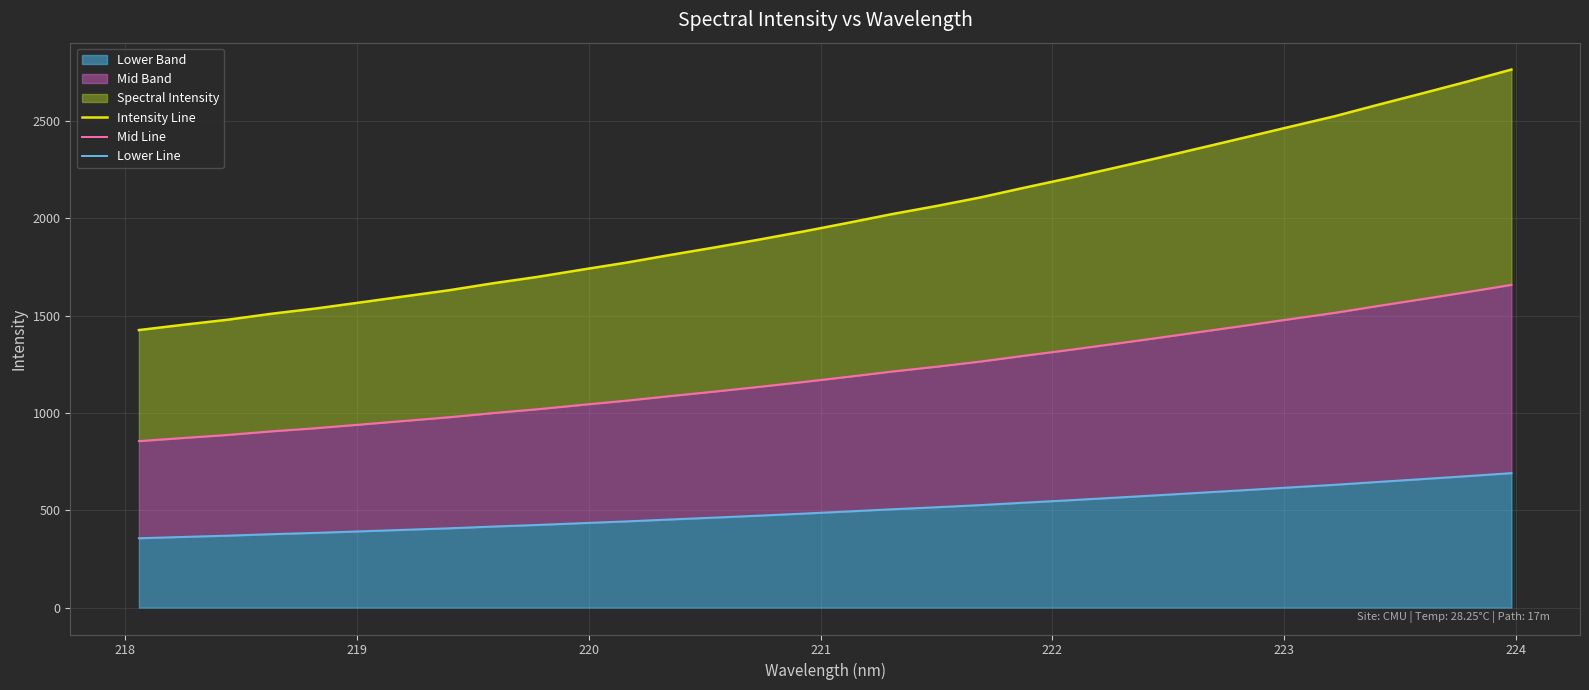

What is the highest value of the Lower Band series?

691.0